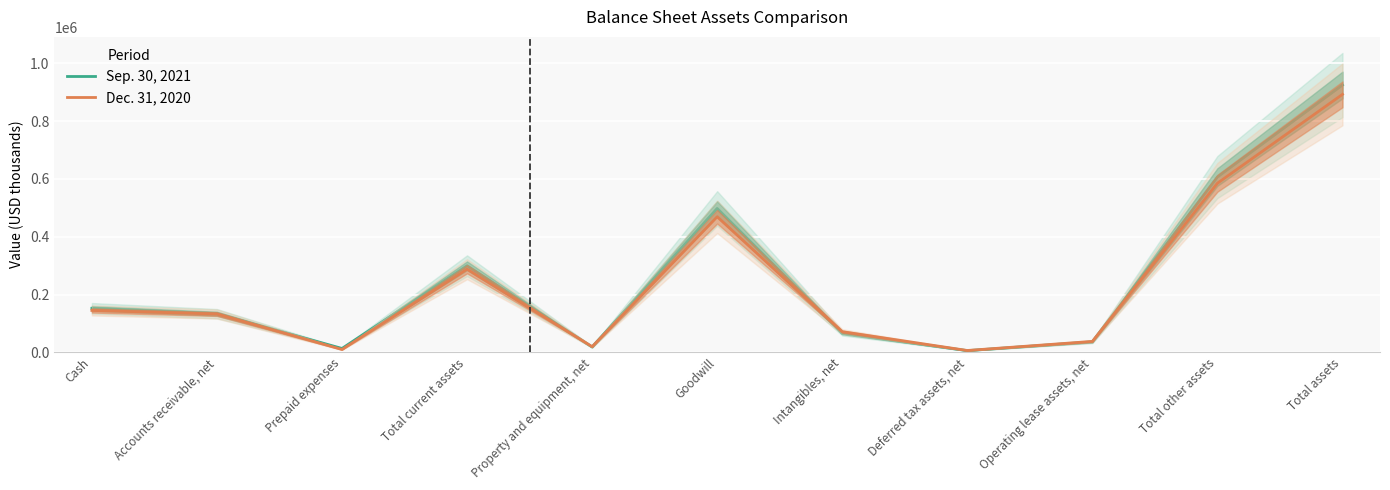

Which series changed the most between Total current assets and Property and equipment, net?

Sep. 30, 2021